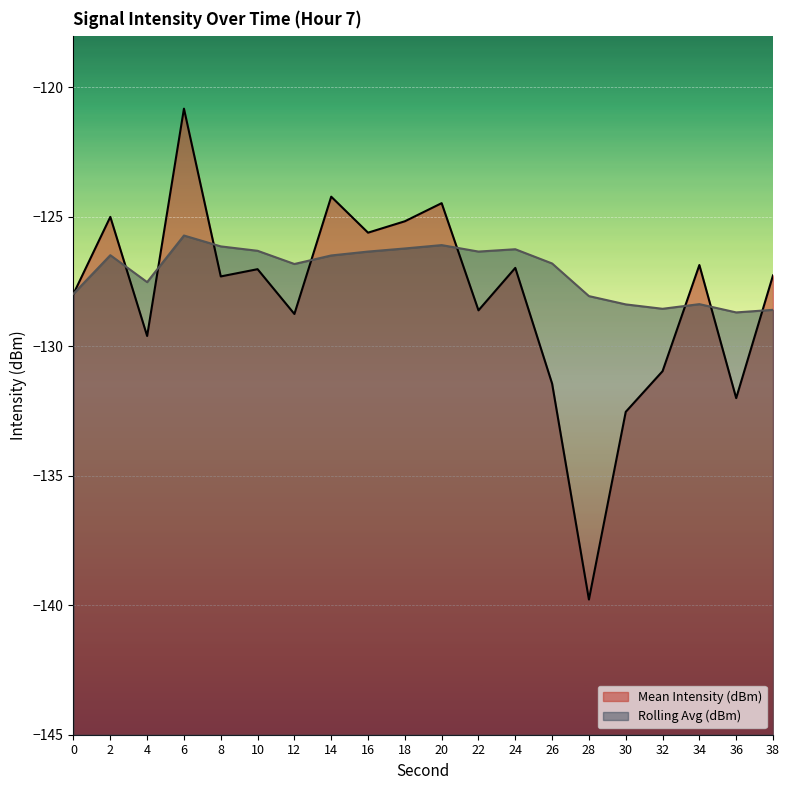

How many interior local valleys does the Rolling Avg (dBm) series have?

5